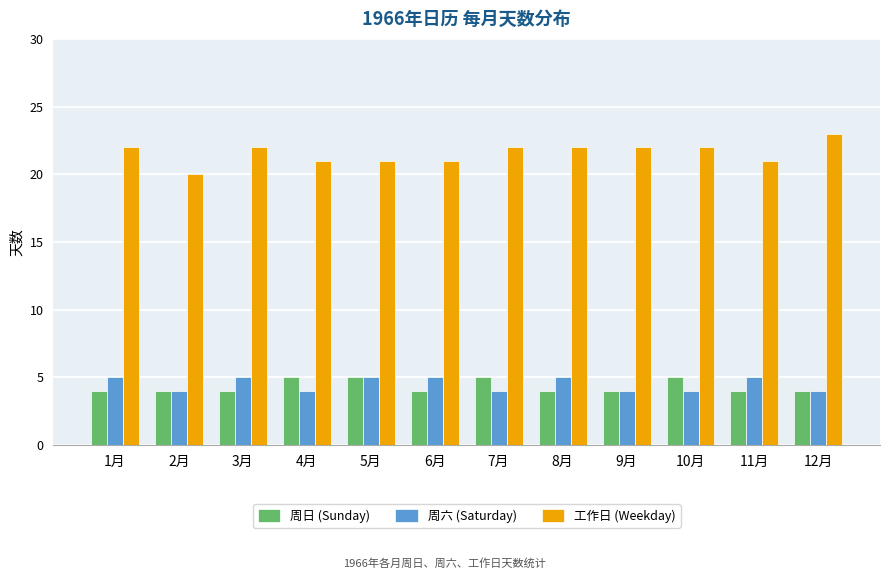

At how many categories does at least one series exceed 4?

12